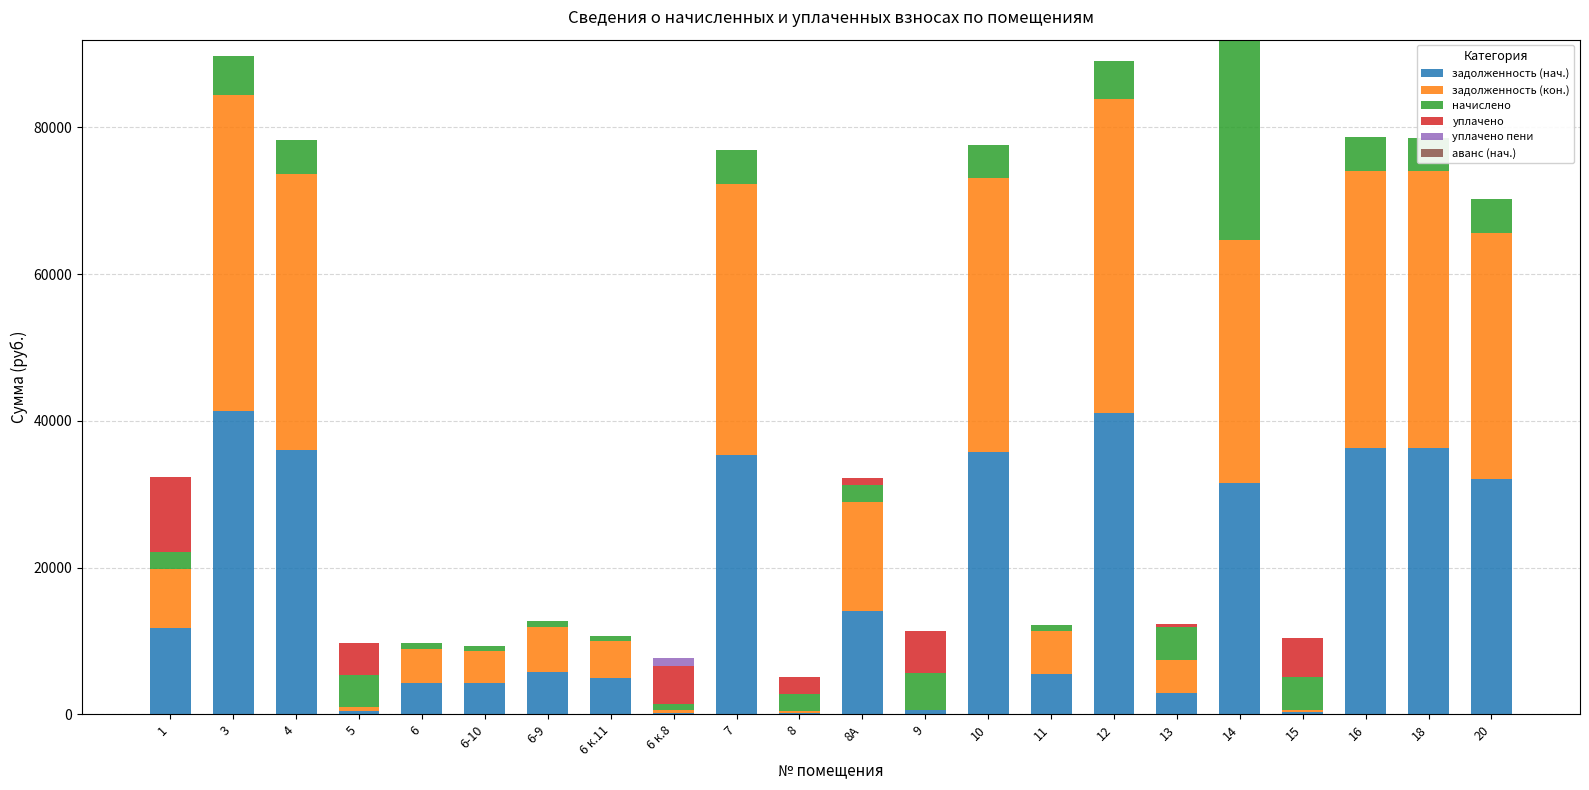

Reading left to right, list all the values displayed in this chart.

задолженность (нач.): 11851.3	41357.5	36088.1	484.9	4332.4	4229.1	5807.9	4918.8	148.1	35398.5	255.5	14133.7	569.2	35800.7	5520.4	41094.0	2968.2	31540.6	295.6	36285.7	36247.9	32069.2
задолженность (кон.): 7984.4	43097.0	37606.6	485.0	4609.1	4437.4	6084.5	5125.5	419.9	36915.3	255.5	14876.2	0.0	37317.6	5792.2	42822.4	4451.7	33065.4	305.6	37810.5	37771.1	33594.1
начислено: 2256.2	5218.4	4555.3	4364.5	830.0	624.9	830.0	620.1	815.7	4550.6	2299.1	2227.6	5123.0	4550.6	815.7	5185.0	4450.4	27356.0	4550.6	4574.4	4569.7	4574.4
уплачено: 10237.9	0.0	0.0	4364.5	0.0	0.0	0.0	0.0	5256.5	0.0	2299.1	1025.0	5692.2	0.0	0.0	0.0	494.5	0.0	5256.2	0.0	0.0	0.0
уплачено пени: 0.0	0.0	0.0	0.0	0.0	0.0	0.0	0.0	1065.5	0.0	0.4	0.0	0.0	0.0	0.0	0.0	0.0	0.0	1.5	0.0	0.0	0.0
аванс (нач.): 0.0	0.0	0.0	0.0	0.0	0.0	0.0	0.0	0.0	0.0	0.0	0.0	0.0	0.0	0.0	0.0	0.0	0.0	0.0	0.0	0.0	0.0